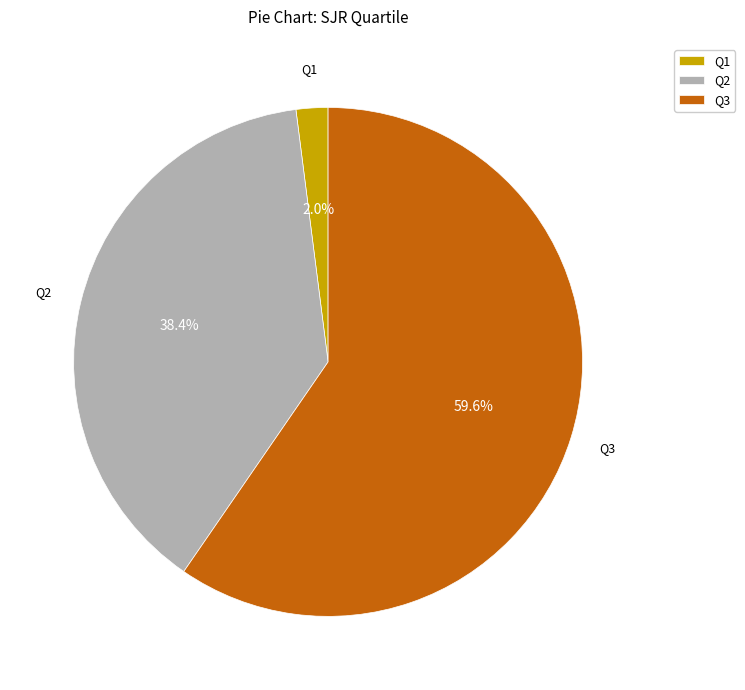

To the nearest percent, what percentage of the pie is Q2?

38%